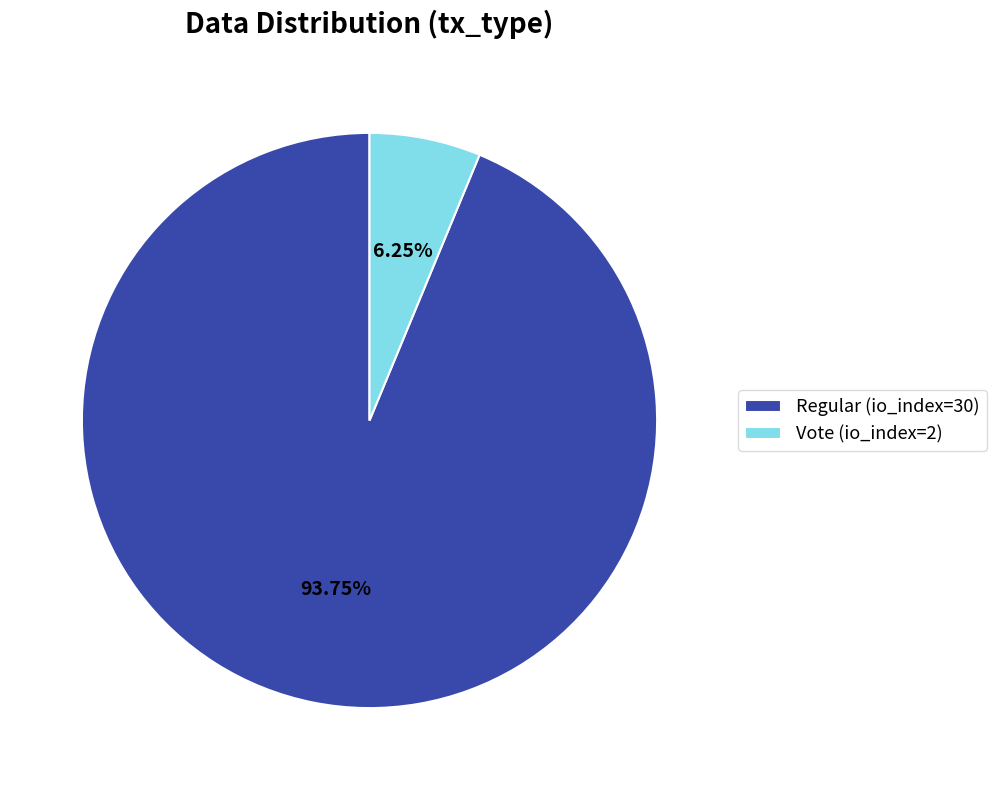

Which has a higher value, Regular (io_index=30) or Vote (io_index=2)?

Regular (io_index=30)